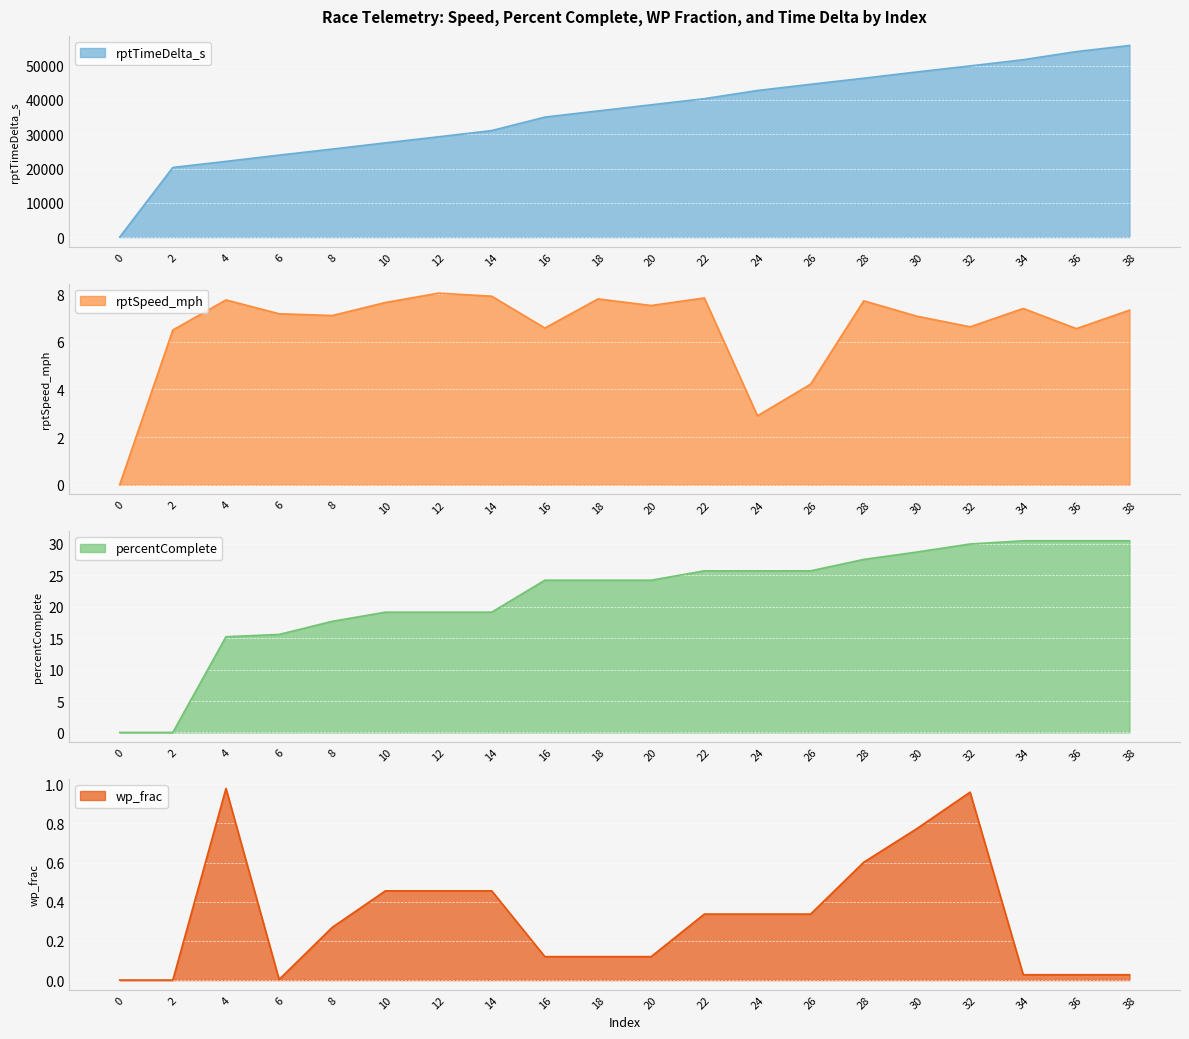

At which category does wp_frac reach its first local valley?

6